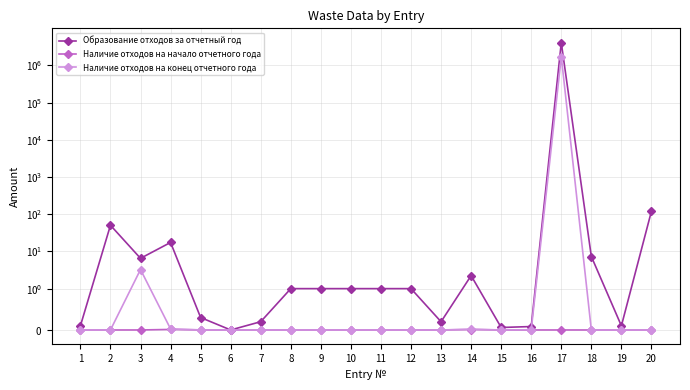

Reading left to right, list all the values displayed in this chart.

Образование отходов за отчетный год: 0.1	50.5	6.5	17.4	0.3	0.0	0.2	1.0	1.0	1.0	1.0	1.0	0.2	2.2	0.1	0.1	4074417.8	7.3	0.1	120.8
Наличие отходов на начало отчетного года: 0.0	0.0	0.0	0.0	0.0	0.0	0.0	0.0	0.0	0.0	0.0	0.0	0.0	0.0	0.0	0.0	0.0	0.0	0.0	0.0
Наличие отходов на конец отчетного года: 0.0	0.0	3.3	0.0	0.0	0.0	0.0	0.0	0.0	0.0	0.0	0.0	0.0	0.0	0.0	0.0	1721520.3	0.0	0.0	0.0